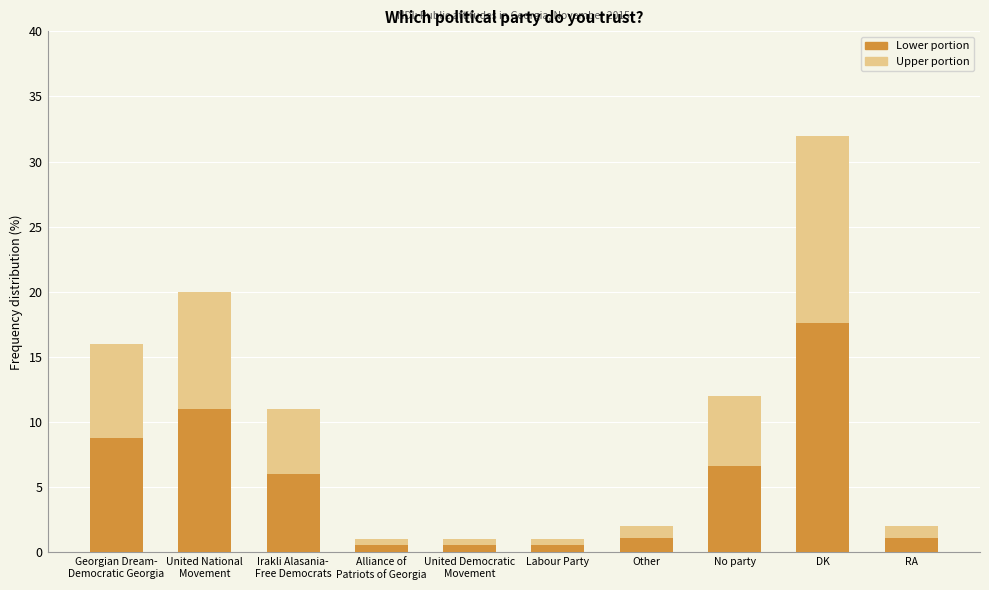

What is the greatest value displayed?

17.6